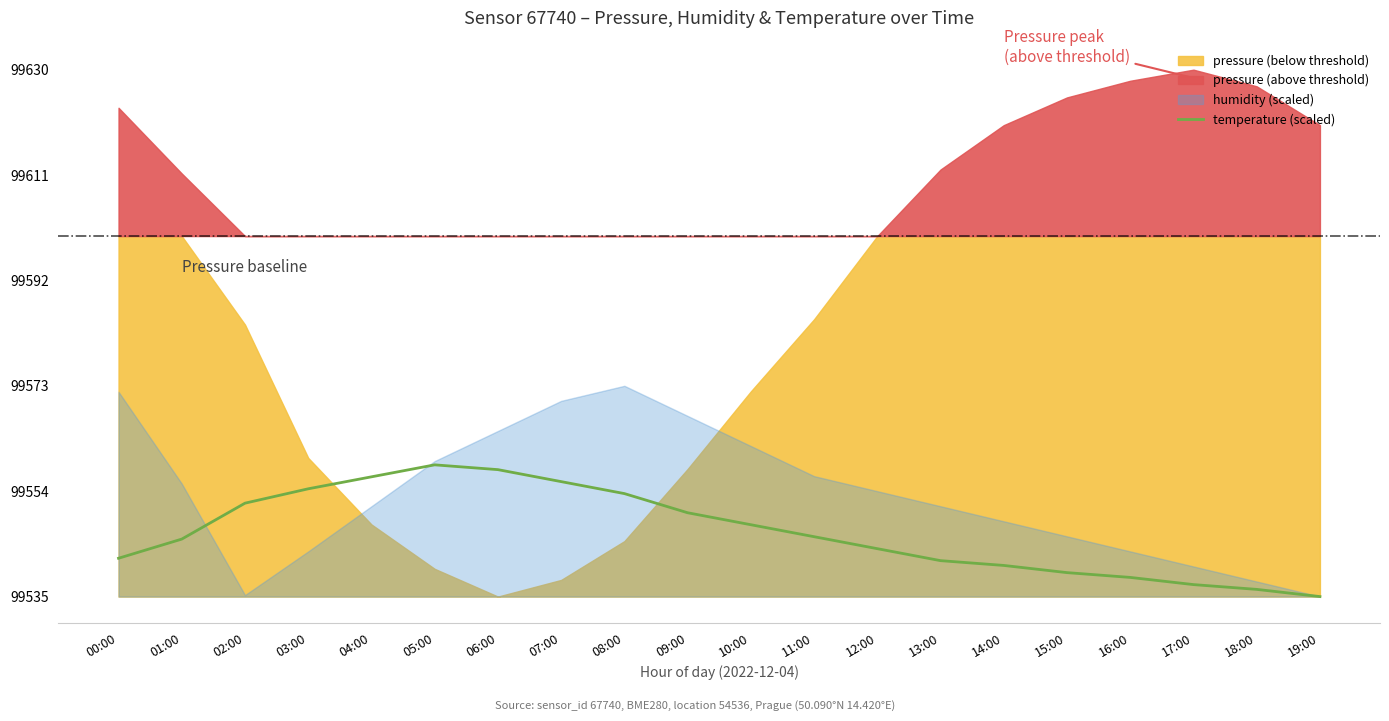

How many categories are shown in the chart?

20